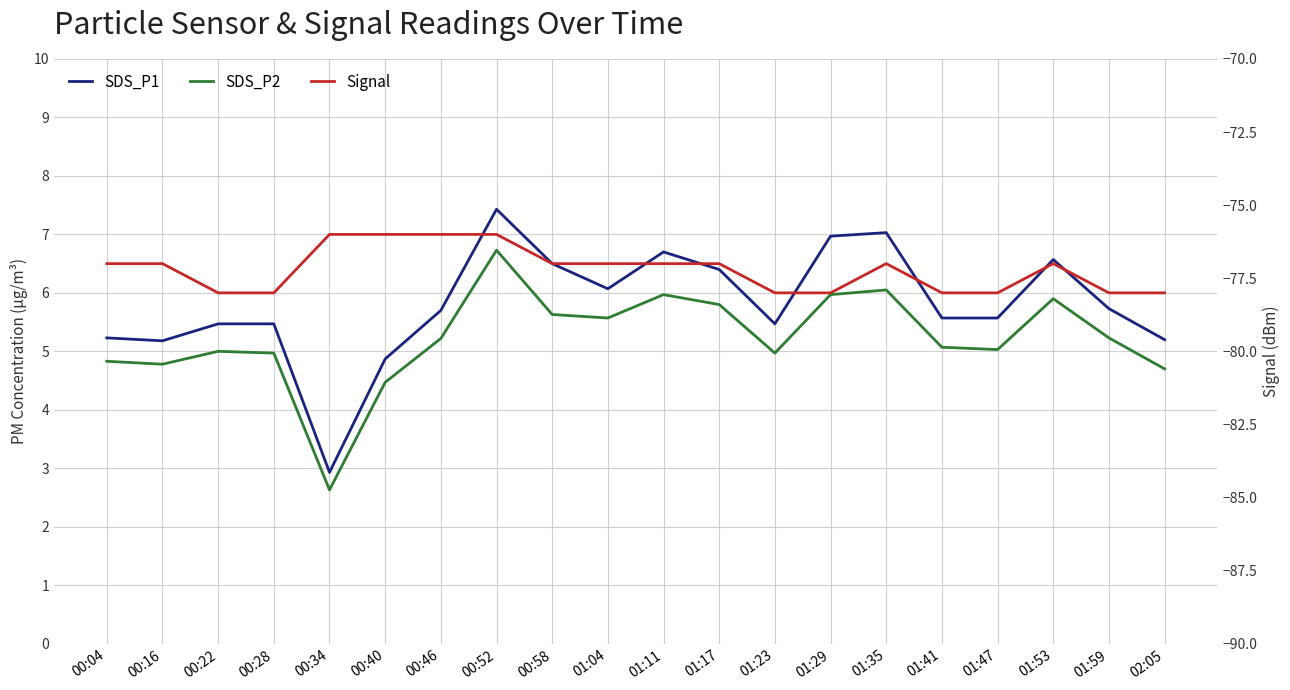

Which series has the largest range (max minus min)?

SDS_P1